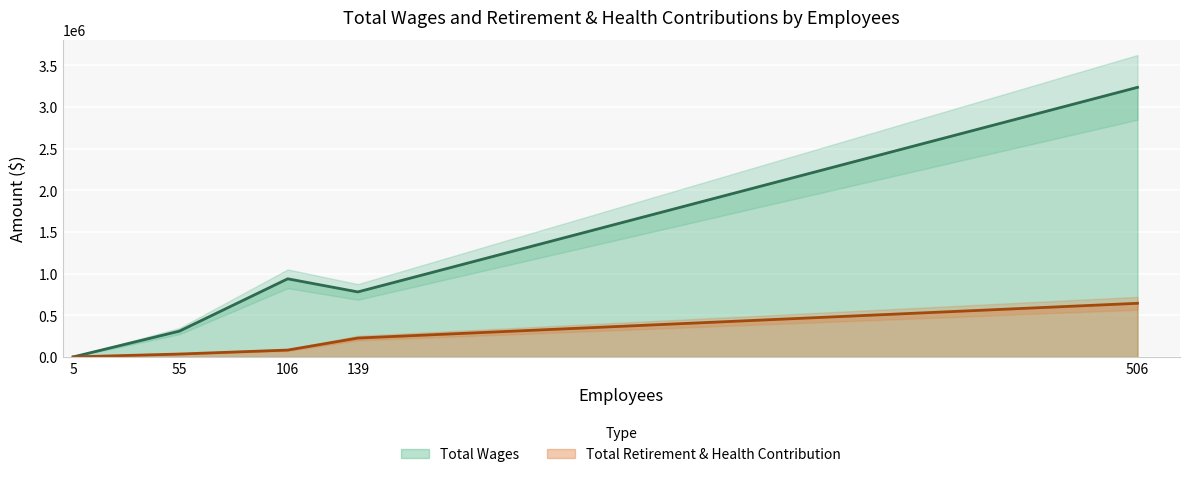

What is the highest value of the Total Wages series?

3235328.0